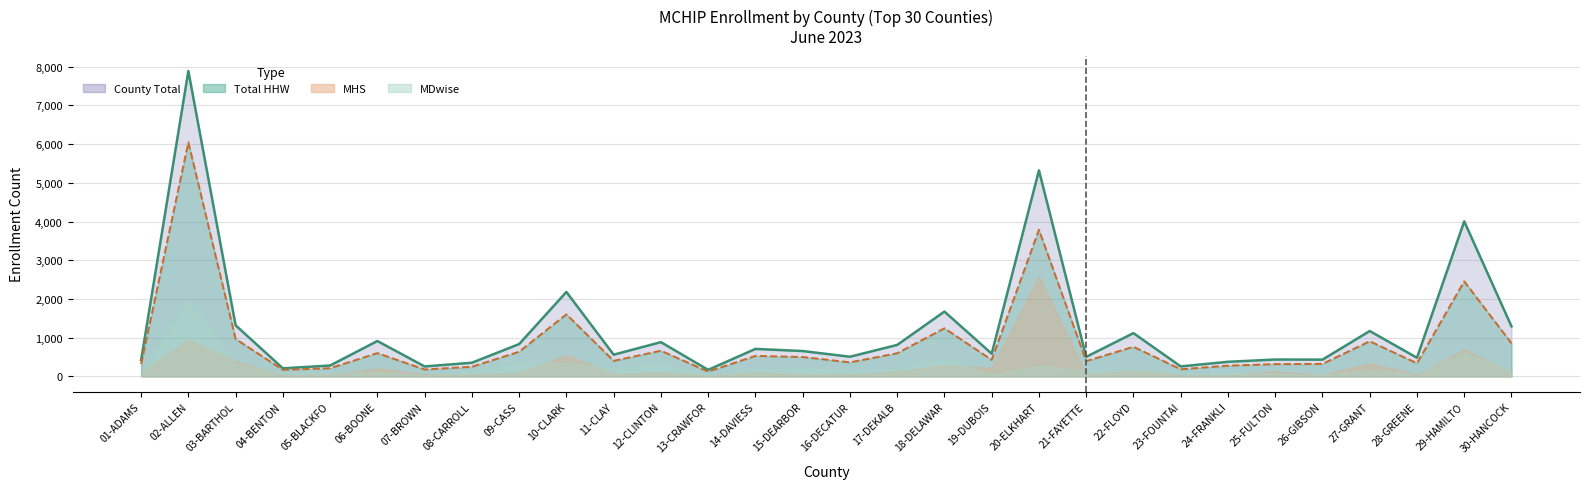

Between 09-CASS and 27-GRANT, which is larger?

27-GRANT